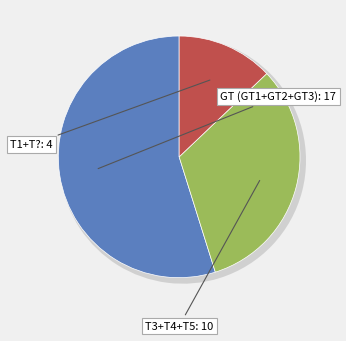

Approximately how many times larger is the value at T3 compared to T5?

1.0